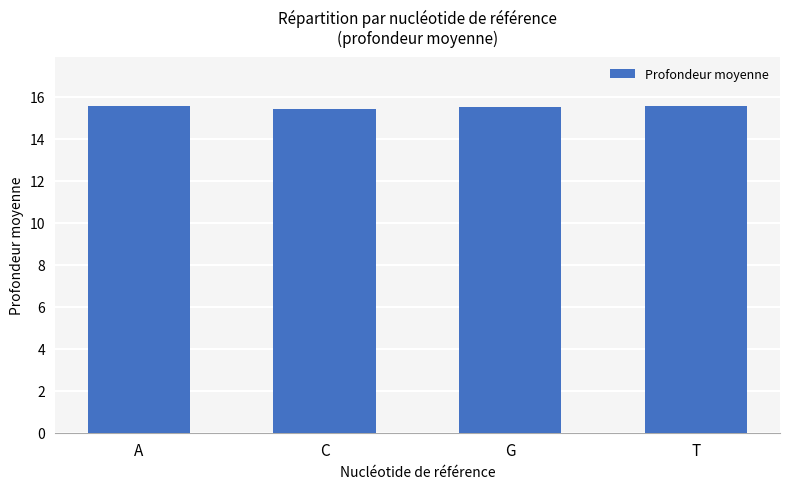

What is the maximum value shown in the chart?

15.6